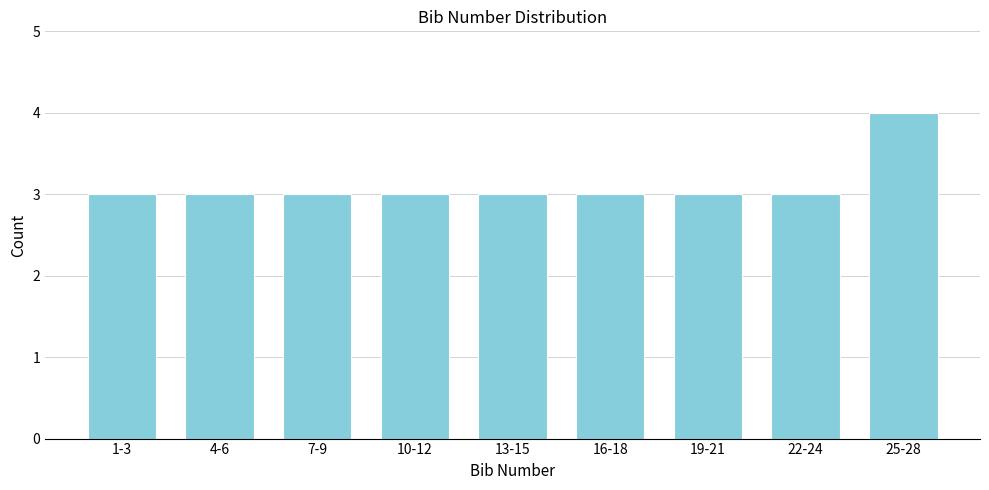

Reading right to left, what are all the values shown in this chart?

25-28=4	22-24=3	19-21=3	16-18=3	13-15=3	10-12=3	7-9=3	4-6=3	1-3=3